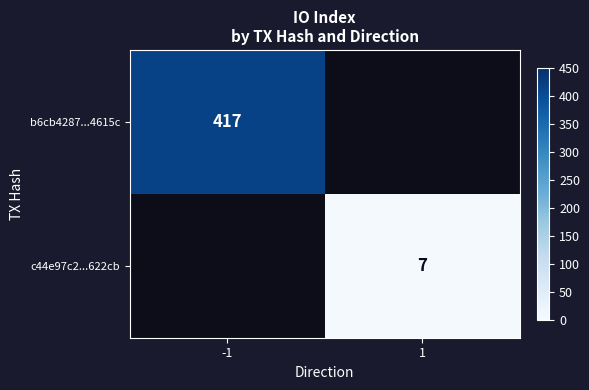

Is the value of c44e97c2...622cb at 1 greater than the value of b6cb4287...4615c at -1?

No